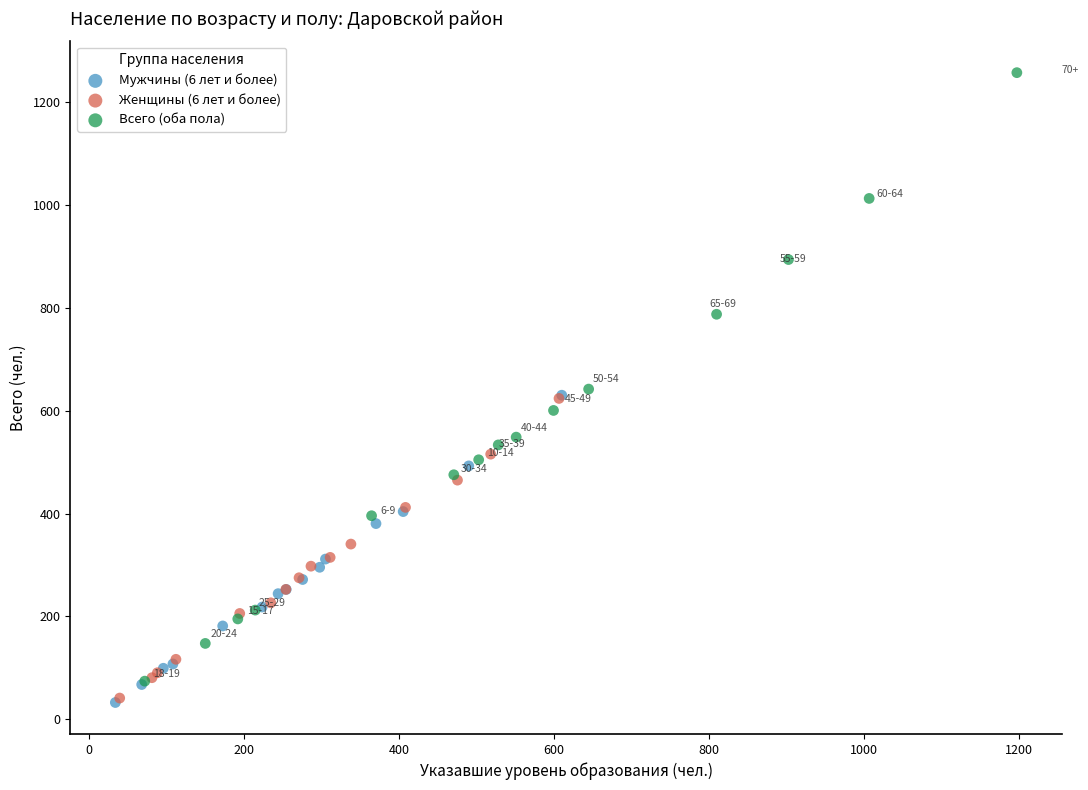

Which series has the largest Y range (max minus min)?

Всего (оба пола)